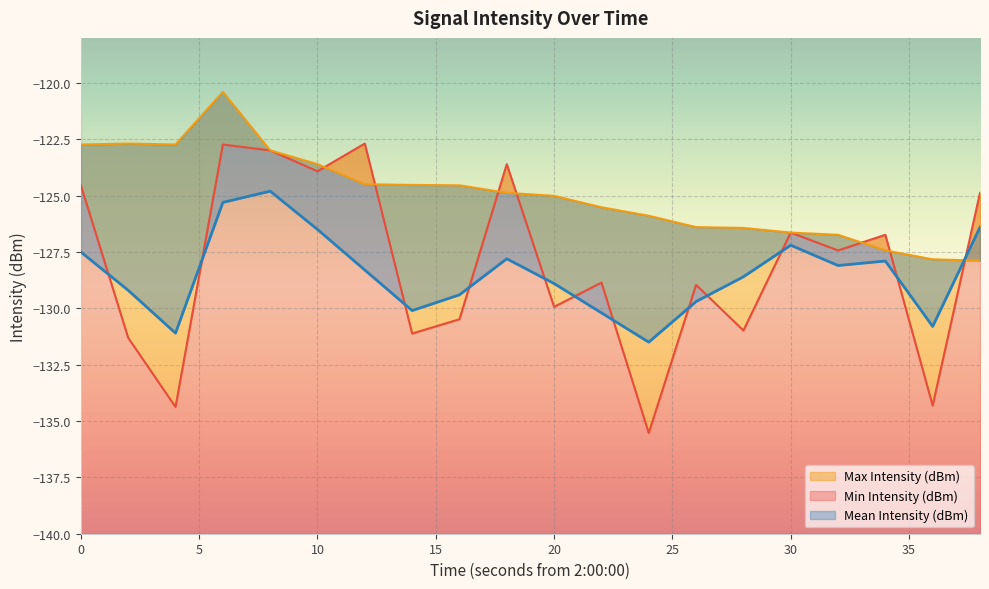

Reading left to right, extract all data points from this chart.

Min Intensity (dBm): 0=-124.5	2=-131.3	4=-134.4	6=-122.7	8=-123.0	10=-123.9	12=-122.7	14=-131.1	16=-130.5	18=-123.6	20=-129.9	22=-128.9	24=-135.5	26=-129.0	28=-131.0	30=-126.6	32=-127.4	34=-126.7	36=-134.3	38=-124.9
Max Intensity (dBm): 0=-122.7	2=-122.7	4=-122.7	6=-120.4	8=-123.0	10=-123.6	12=-124.5	14=-124.5	16=-124.5	18=-124.9	20=-125.0	22=-125.5	24=-125.9	26=-126.4	28=-126.4	30=-126.6	32=-126.7	34=-127.4	36=-127.8	38=-127.9
Mean Intensity (dBm): 0=-127.5	2=-129.2	4=-131.1	6=-125.3	8=-124.8	10=-126.5	12=-128.3	14=-130.1	16=-129.4	18=-127.8	20=-128.9	22=-130.2	24=-131.5	26=-129.7	28=-128.6	30=-127.2	32=-128.1	34=-127.9	36=-130.8	38=-126.4